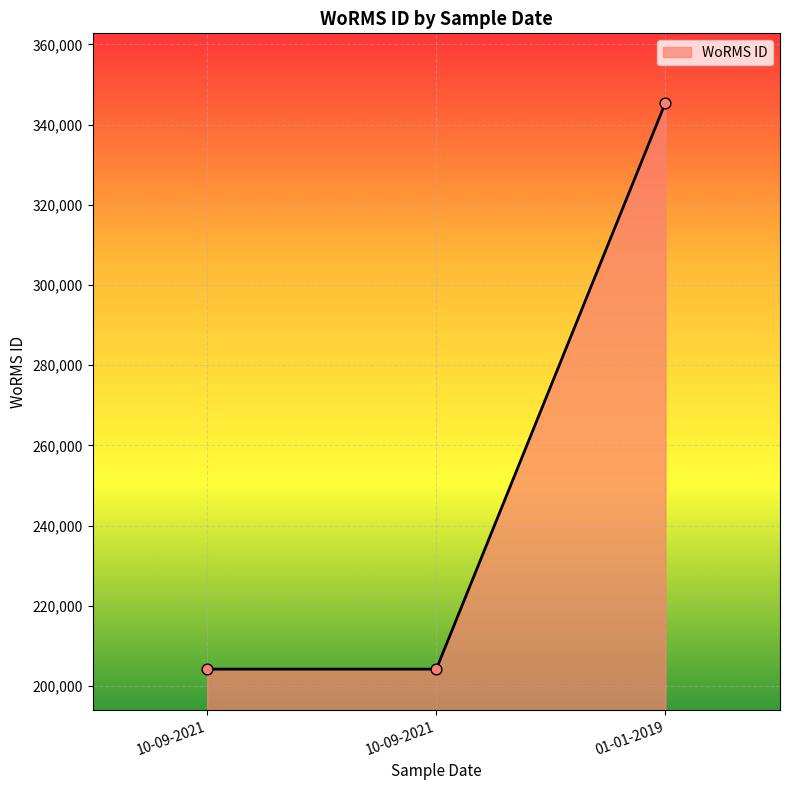

How many distinct data groups are displayed?

1